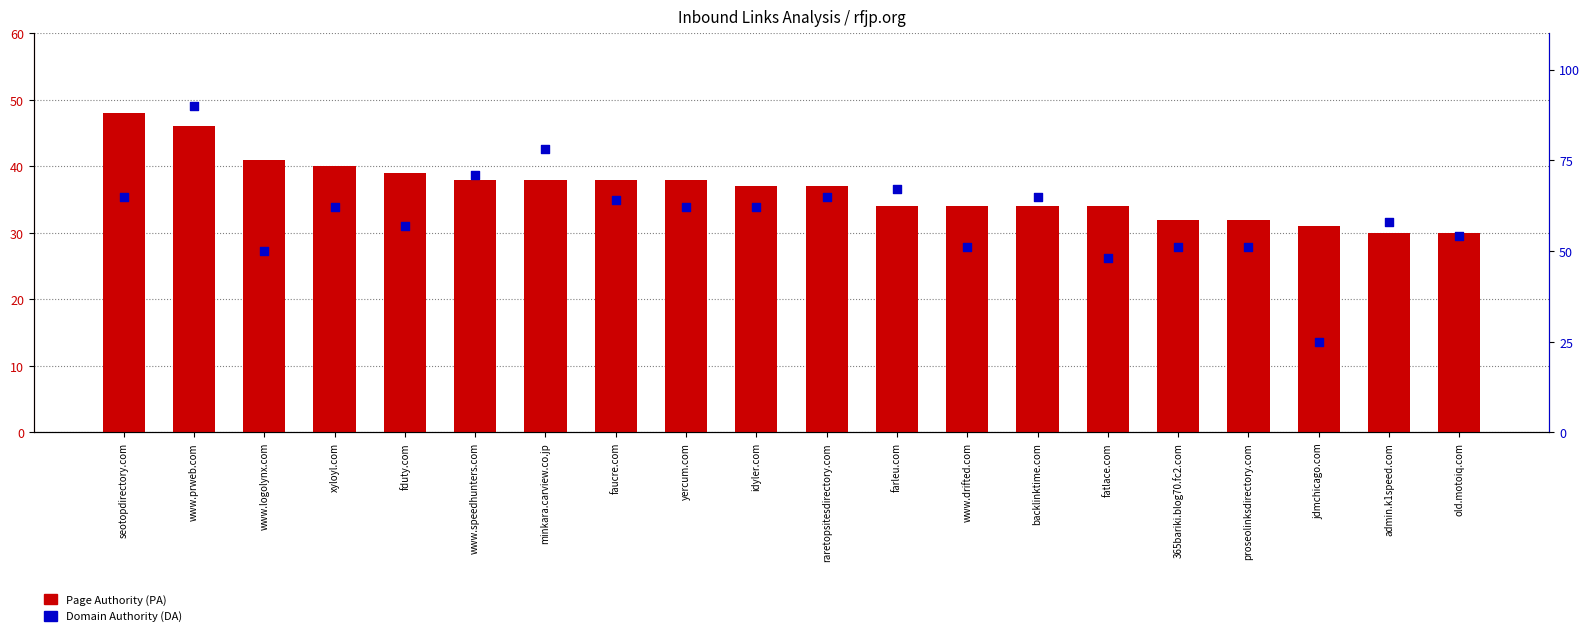

Which series has the largest Y range (max minus min)?

Domain Authority (DA)